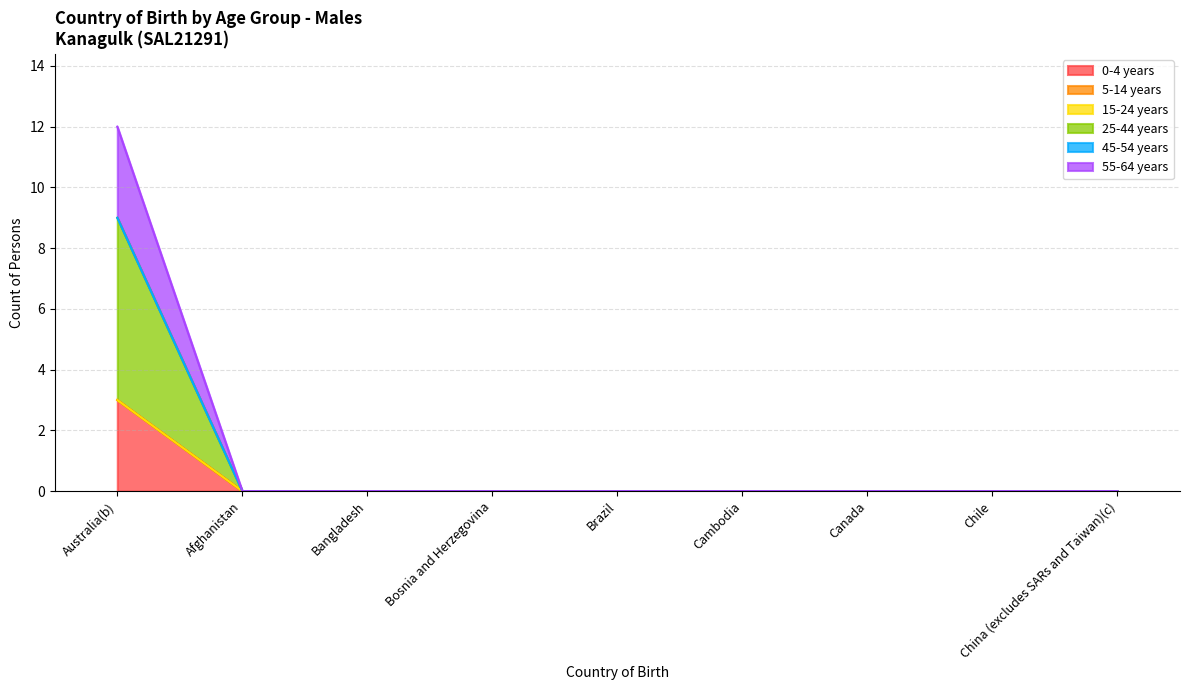

The value of 55-64 years at Canada is 0. True or false?

True